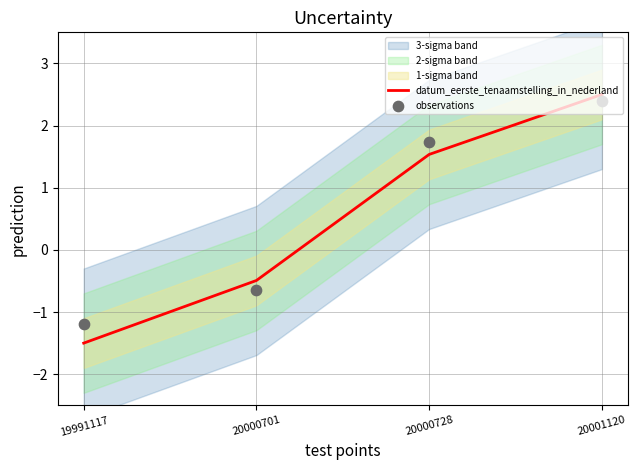

Which series reaches the maximum Y coordinate?

datum_eerste_tenaamstelling_in_nederland